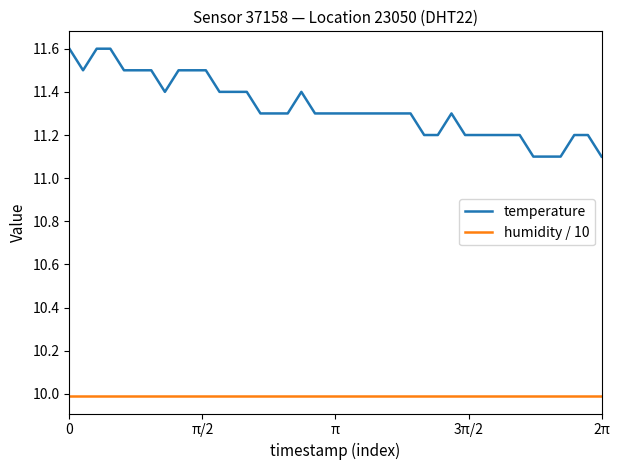

True or false: humidity / 10 and temperature cross at least once.

False